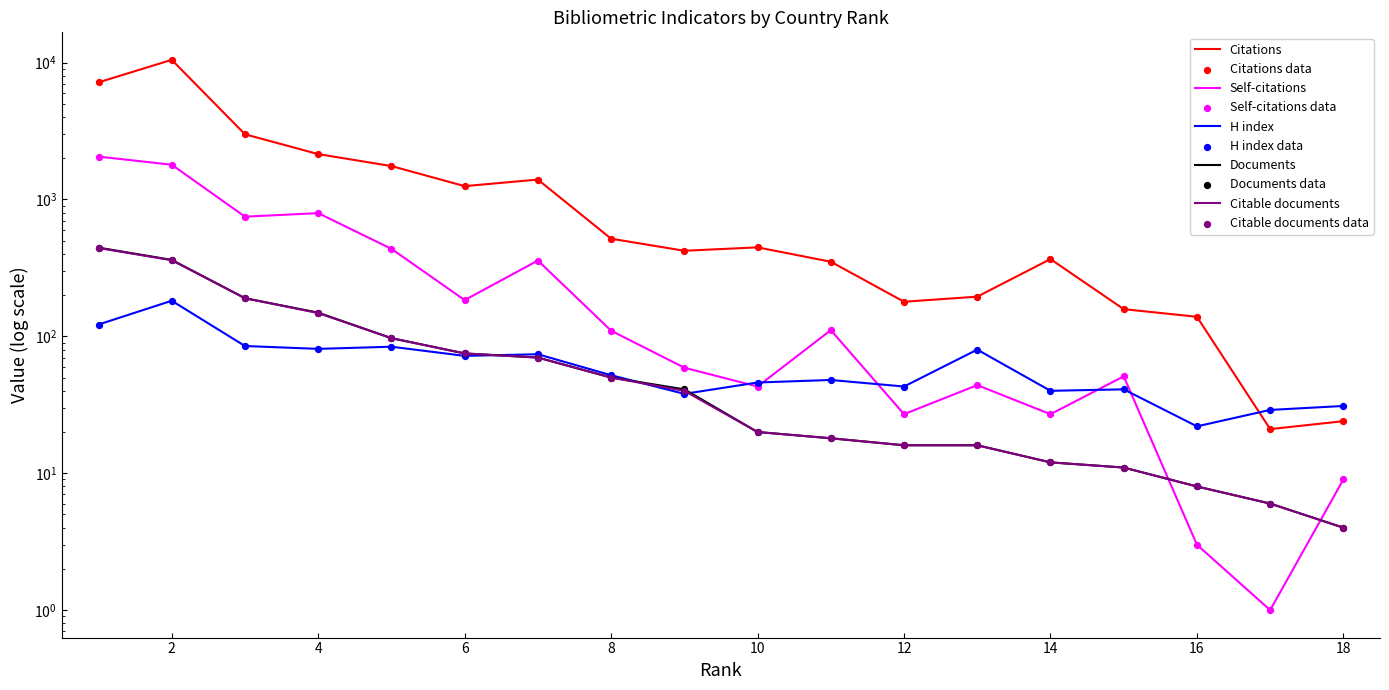

What are all the series names shown in the legend?

Citations, Self-citations, H index, Documents, Citable documents